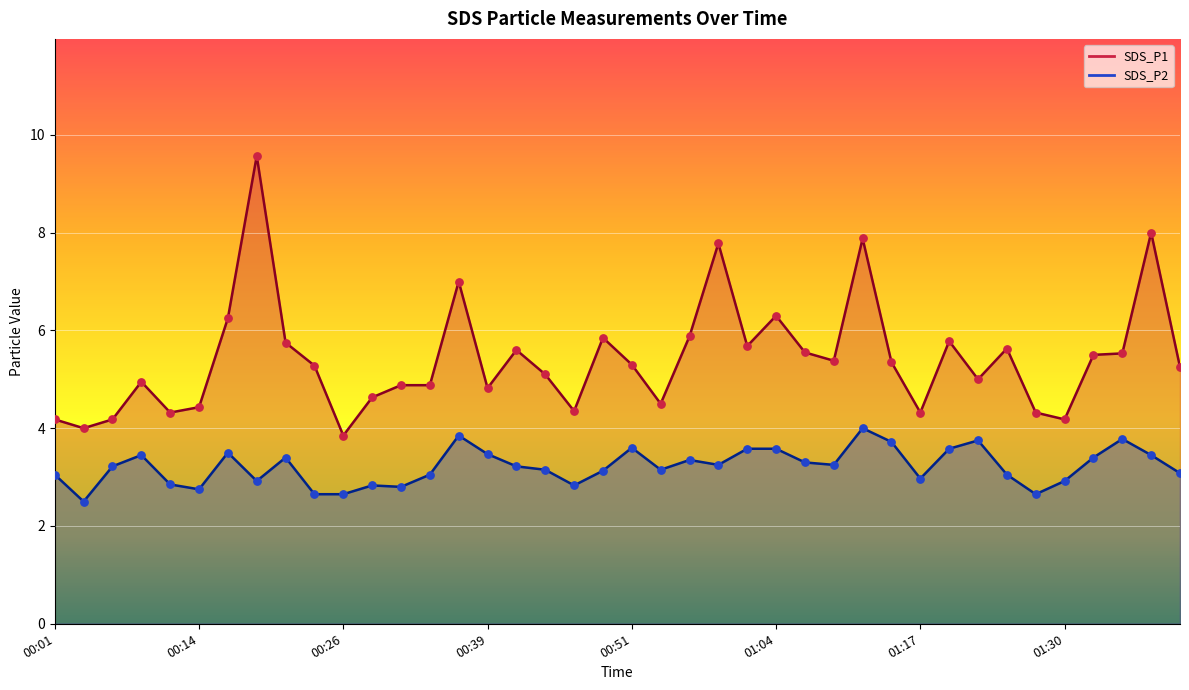

Which series reaches the minimum Y coordinate?

SDS_P2